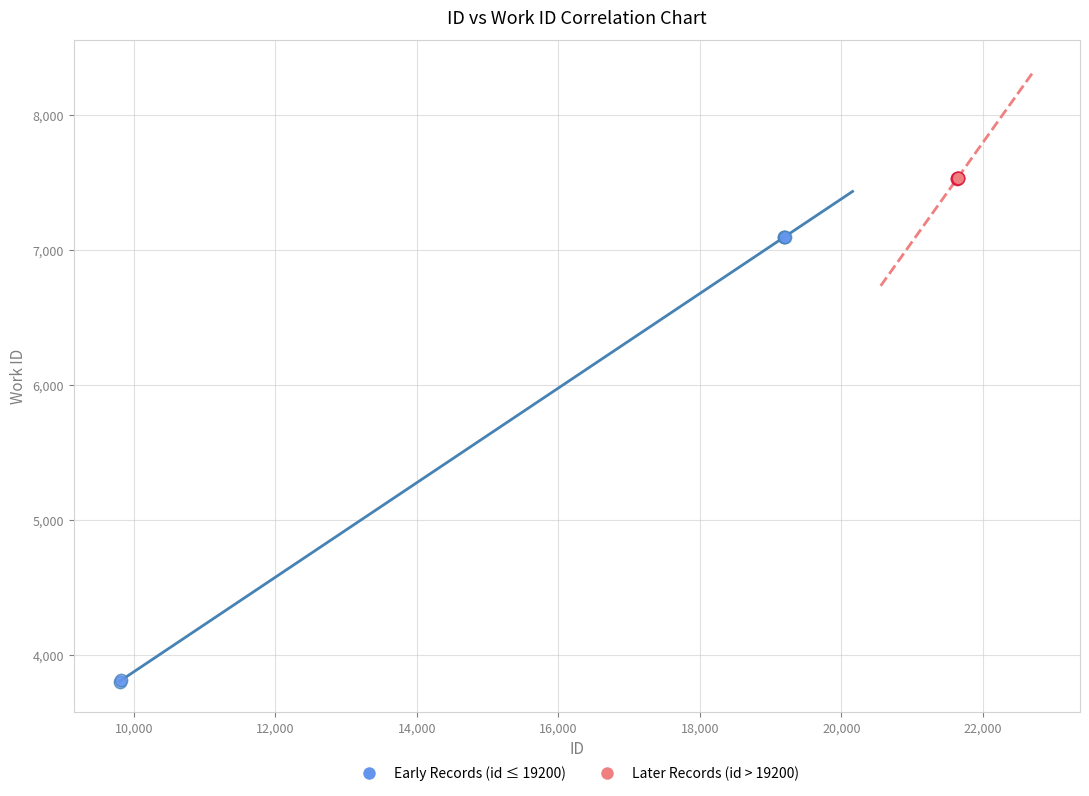

Which series has the largest Y range (max minus min)?

Early Records (id ≤ 19200)